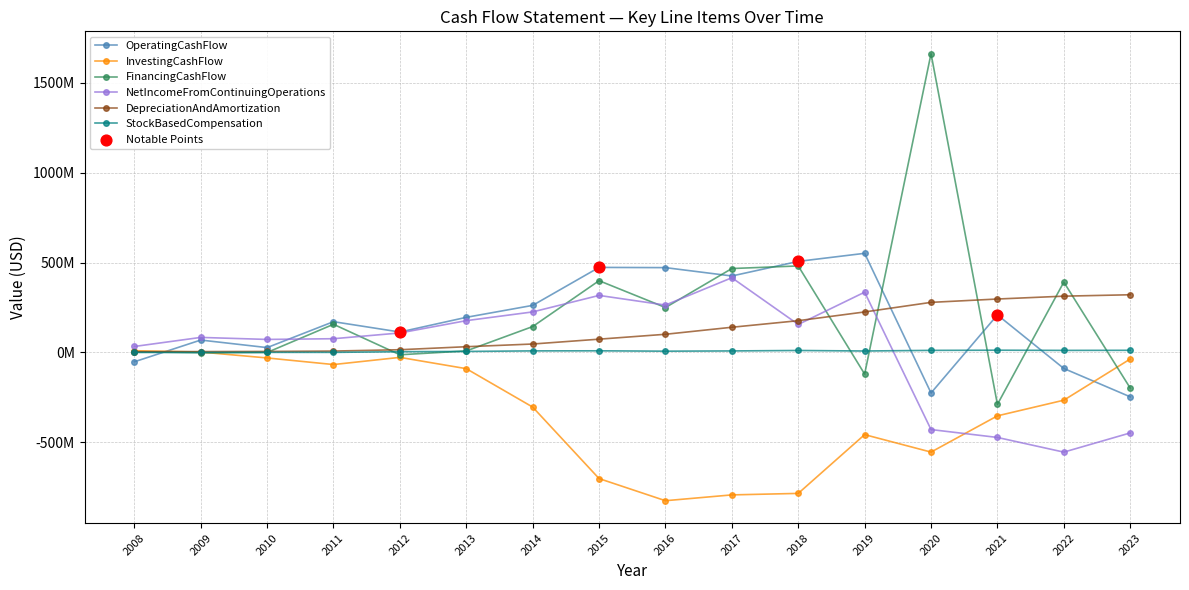

Is this an area chart (filled region under the line)?

No